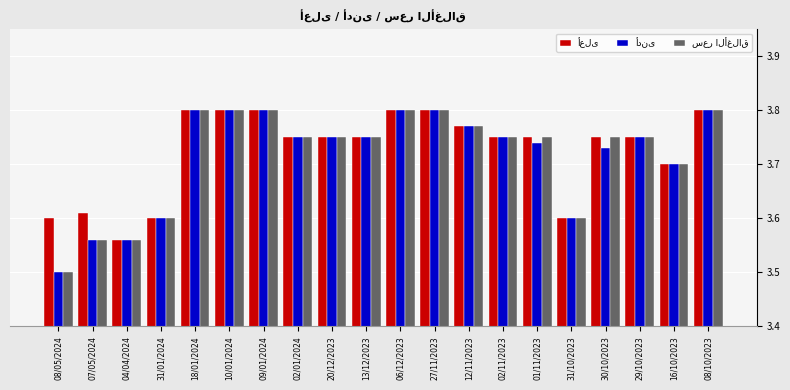

What is the smallest value displayed?

3.5